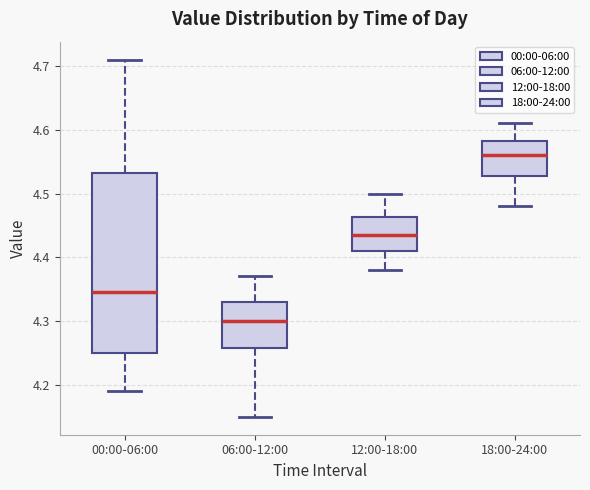

Reading left to right, transcribe this box plot: for each box, give where its median line is, the range the box spans, and where its two whiskers end, as read against the y-axis. The values are not printed on the chart, so give them approximately, as read against the axis.

00:00-06:00: median 4.35, box 4.25 to 4.53, whiskers 4.19 to 4.71
06:00-12:00: median 4.30, box 4.26 to 4.33, whiskers 4.15 to 4.37
12:00-18:00: median 4.44, box 4.41 to 4.46, whiskers 4.38 to 4.50
18:00-24:00: median 4.56, box 4.53 to 4.58, whiskers 4.48 to 4.61